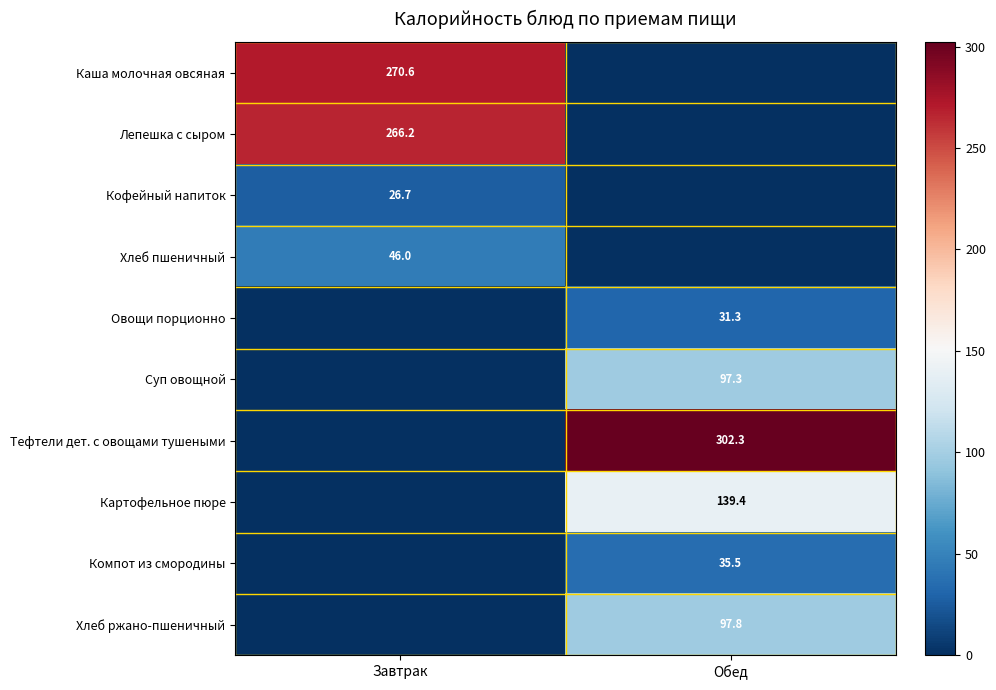

How many distinct data groups are displayed?

10